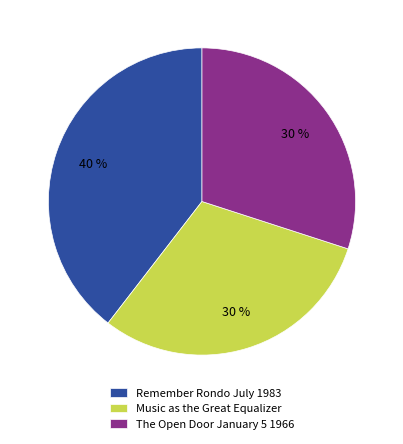

Does any single category account for the majority?

No